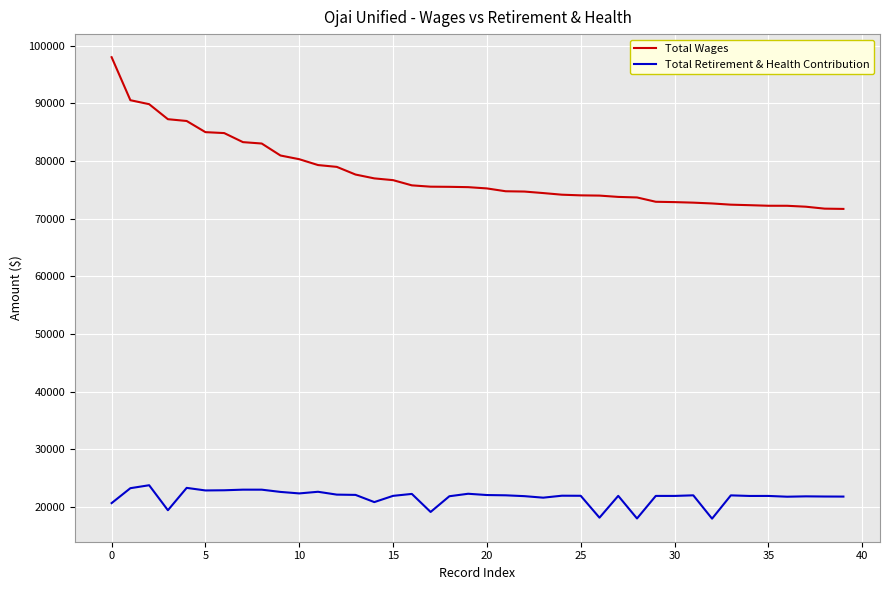

Which series has the widest spread of values?

Total Wages